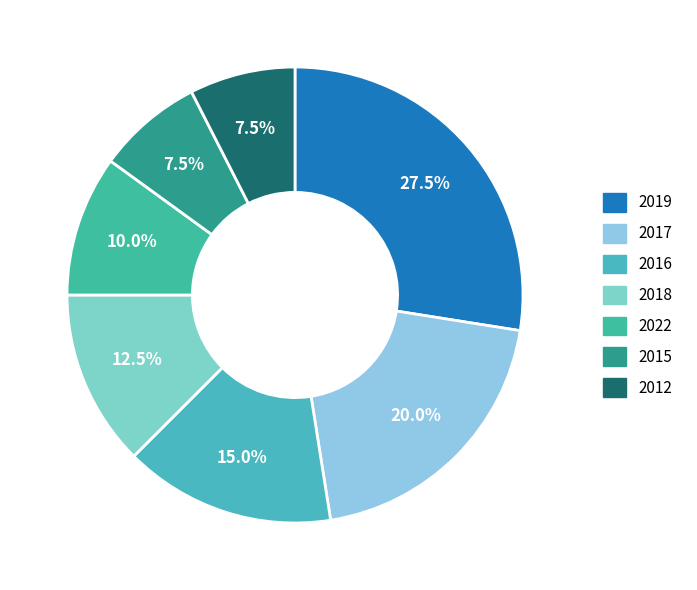

To the nearest percent, what is the combined percentage of 2015 and 2017?

28%